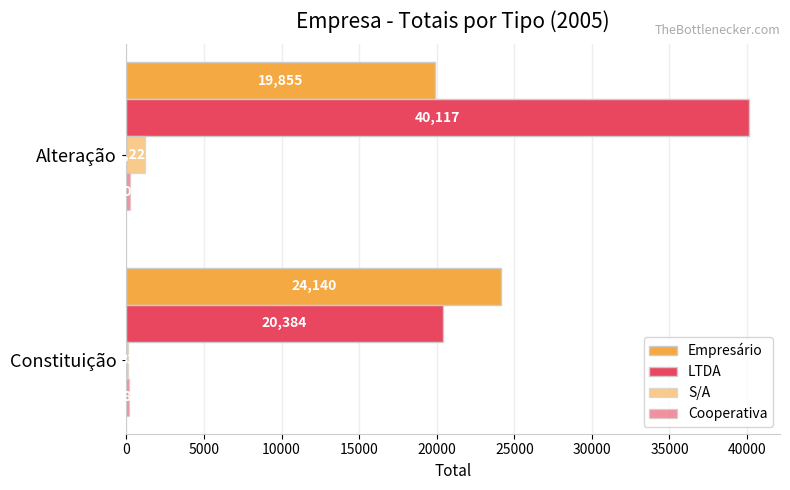

Which series has the largest total across all categories?

LTDA